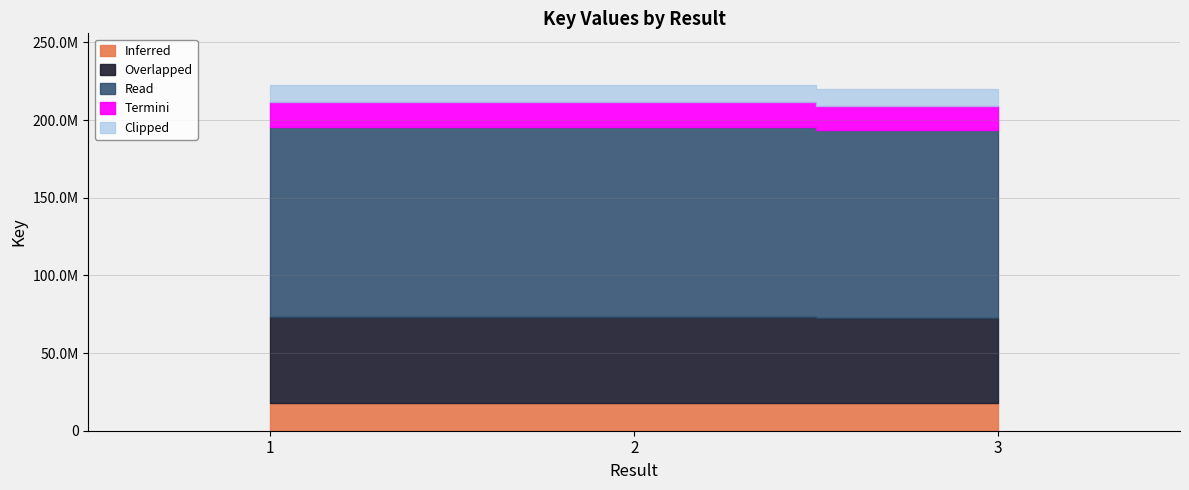

How many data points are above 222492474?

1